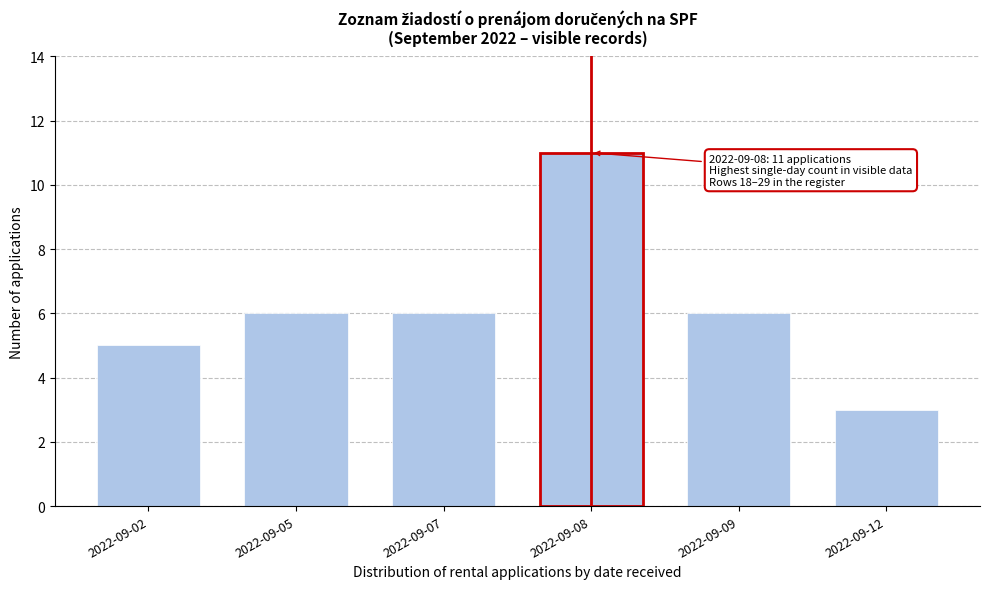

Reading left to right, transcribe all the data shown in this chart.

5	6	6	11	6	3